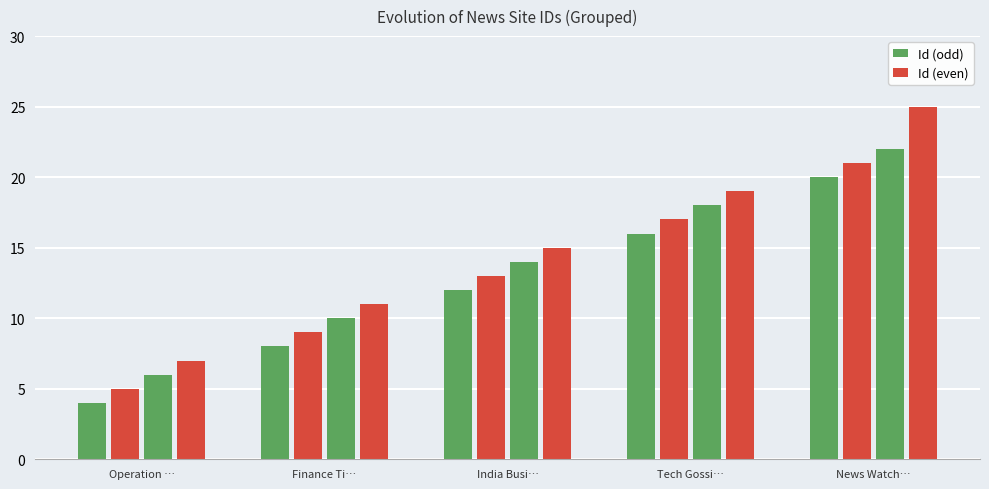

What is the smallest value displayed?

4